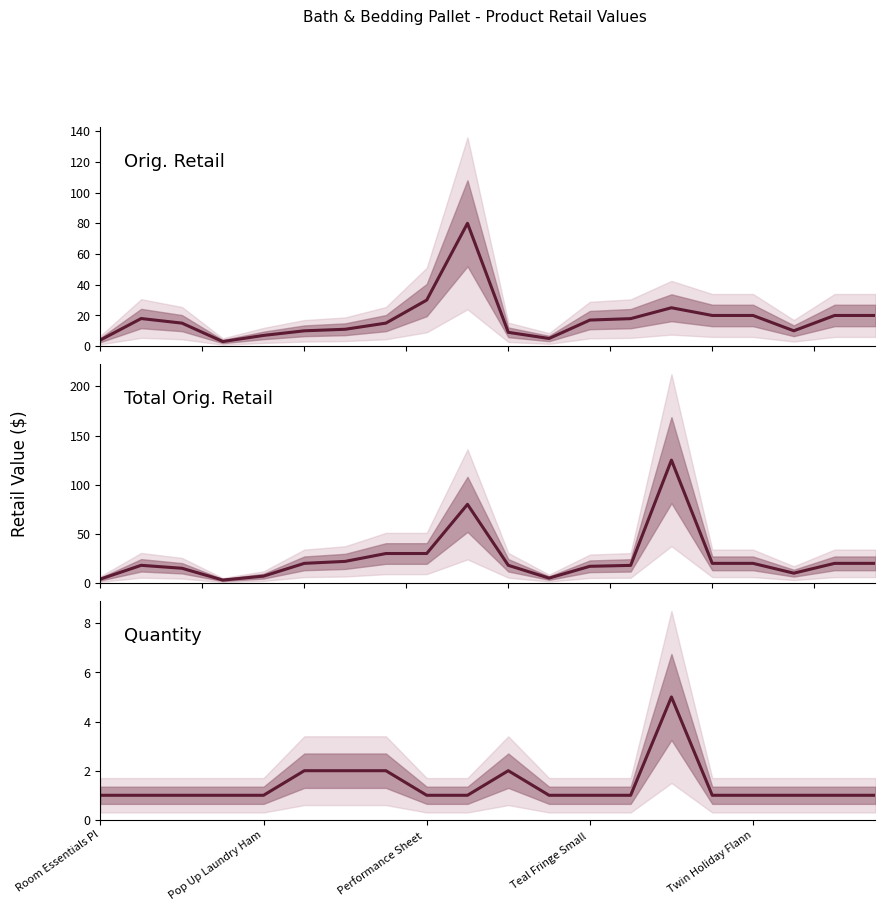

What is the difference between the maximum and second lowest values in the Orig. Retail series?

76.0